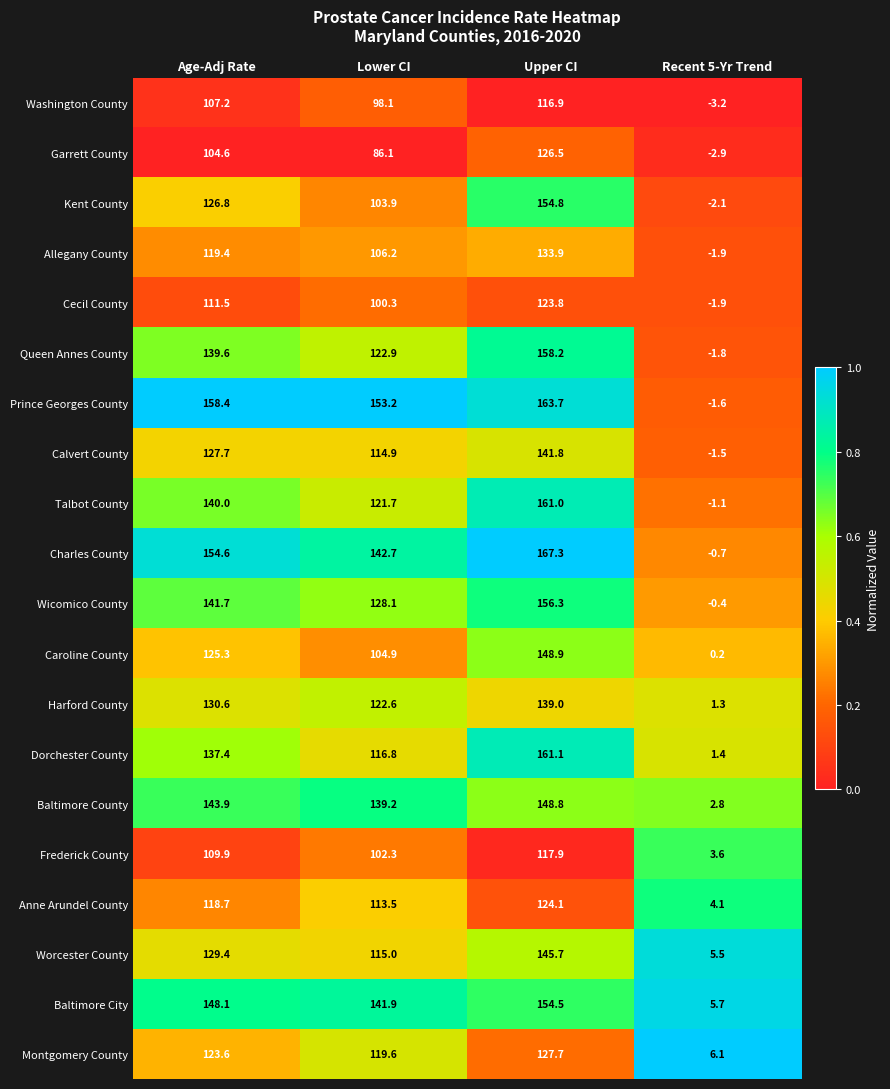

Read the Wicomico County value at Age-Adj Rate.

141.7